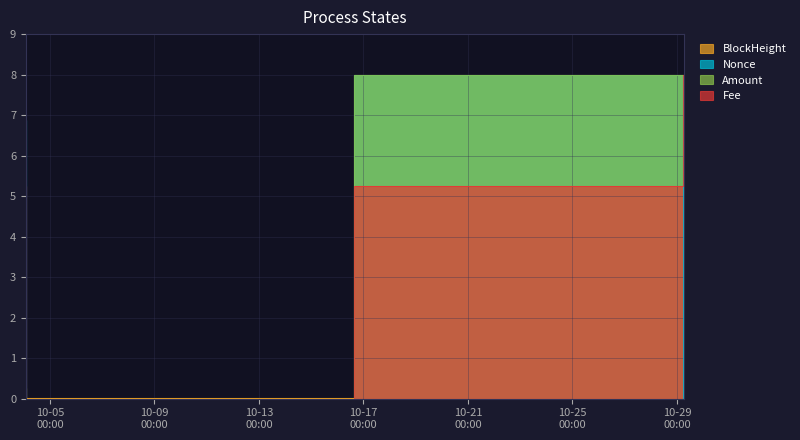

At which category is the sum across all series the highest?

2021-10-29 05:00:00